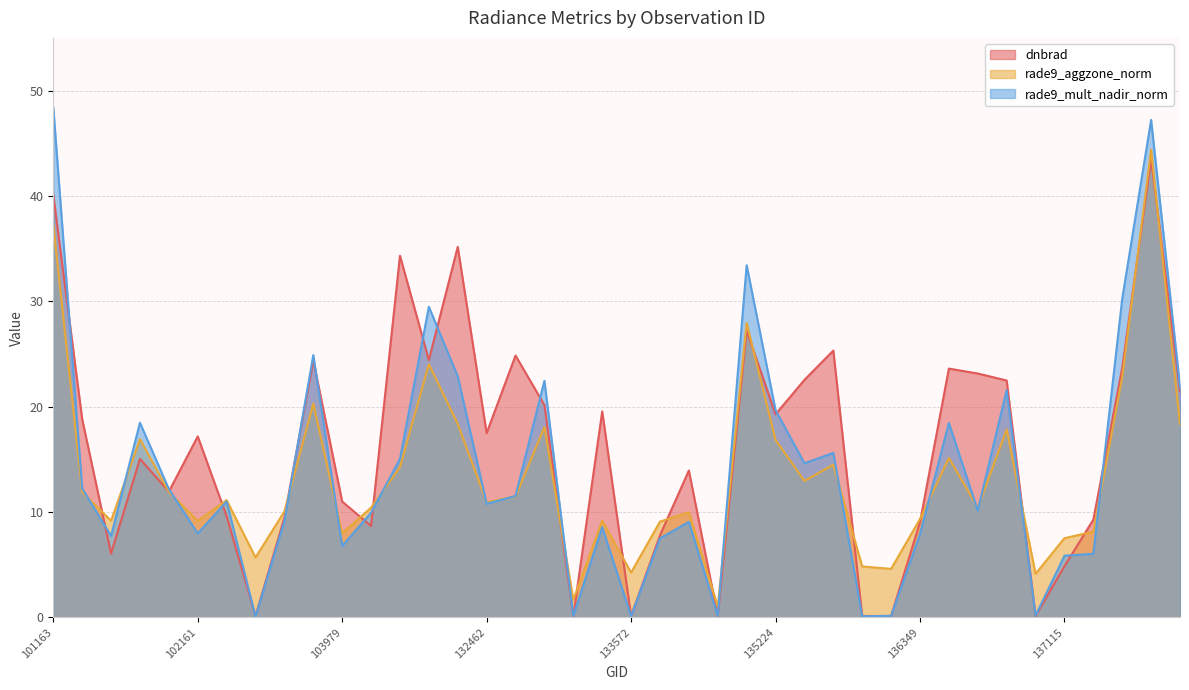

Which label corresponds to the largest value in the chart?

101163